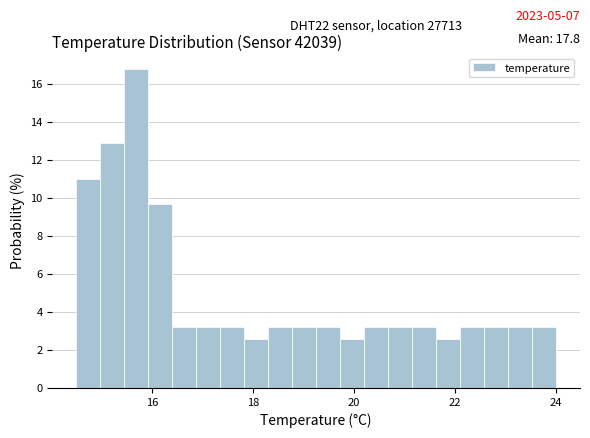

Around what value on the x-axis is the tallest bar? Give the approximate position of its centre, as read against the axis.

15.6